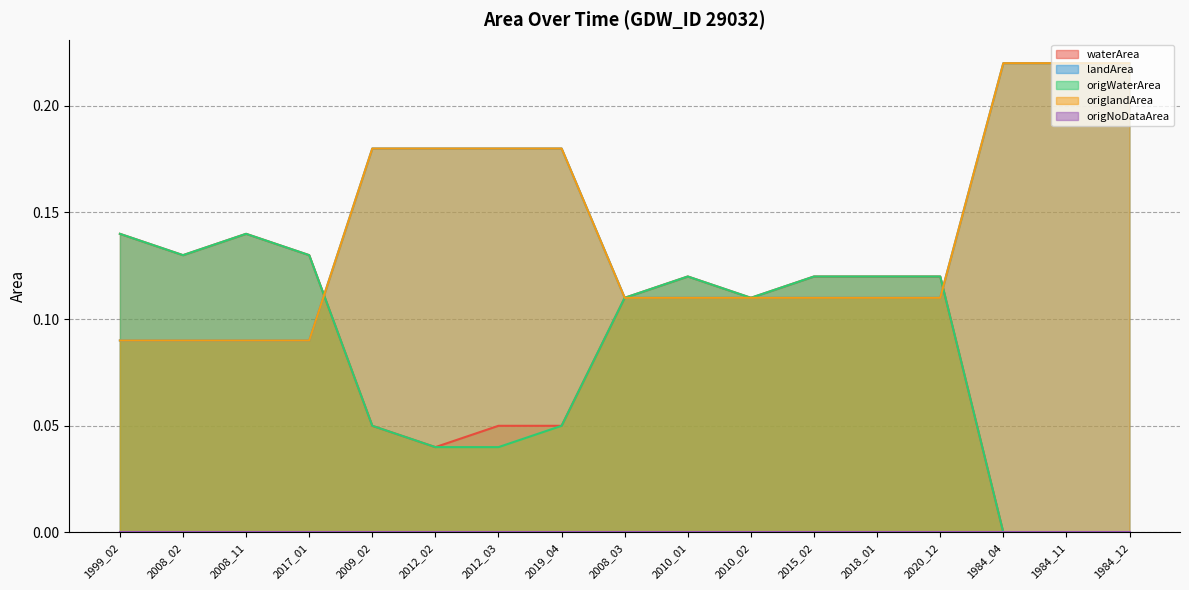

What is the total value across all series at 2018_01?

0.5